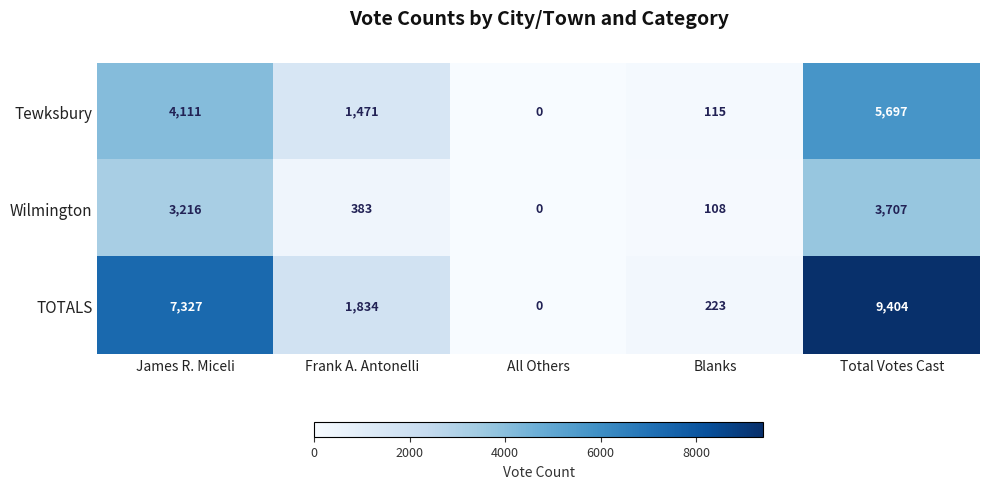

Is it true that Wilmington equals 5211 at James R. Miceli?

False